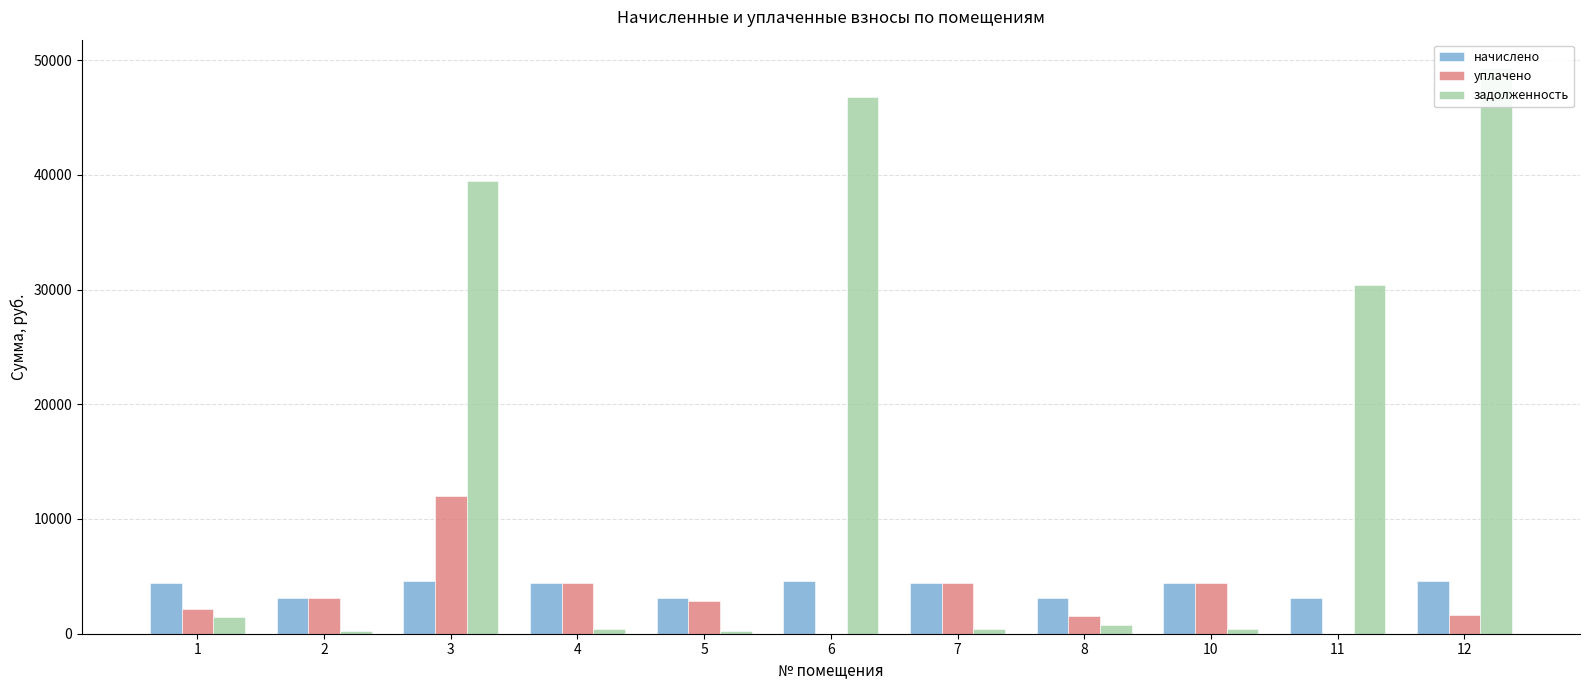

What is the maximum value for уплачено?

12038.8